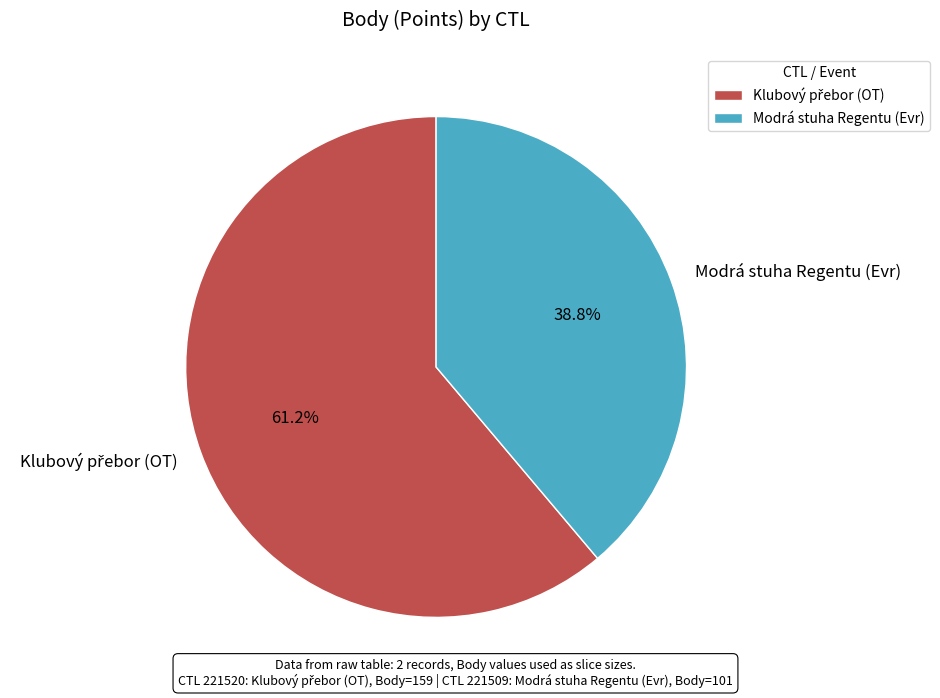

Is there a majority slice in this chart?

Yes